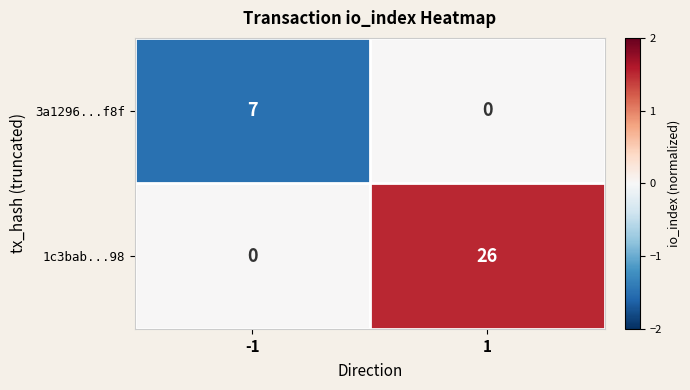

Rank the series at -1 from lowest to highest value.

1c3bab...98, 3a1296...f8f